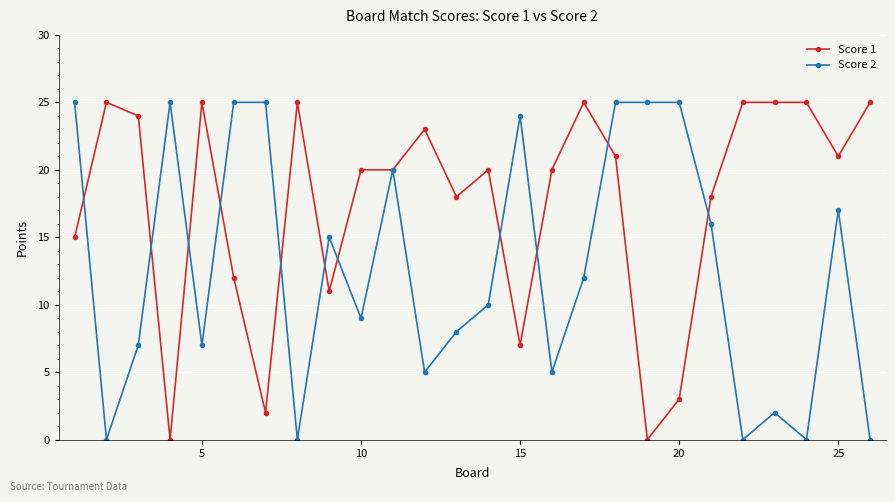

Does the chart have visible grid lines?

Yes